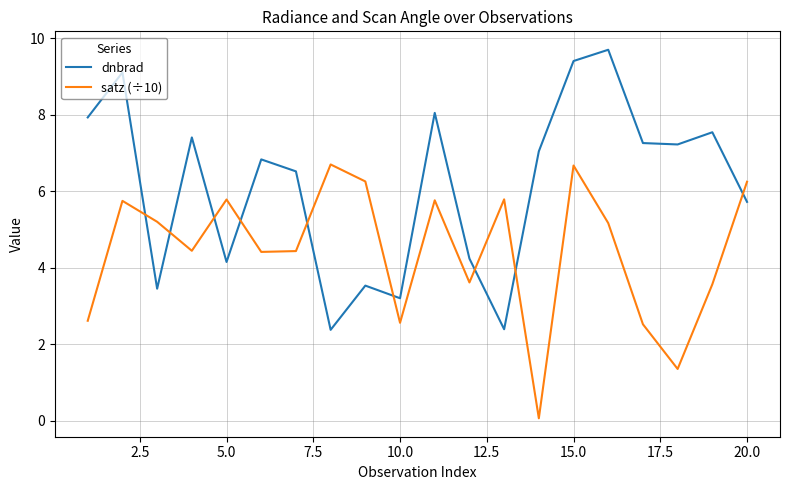

Which series has the widest spread of values?

dnbrad